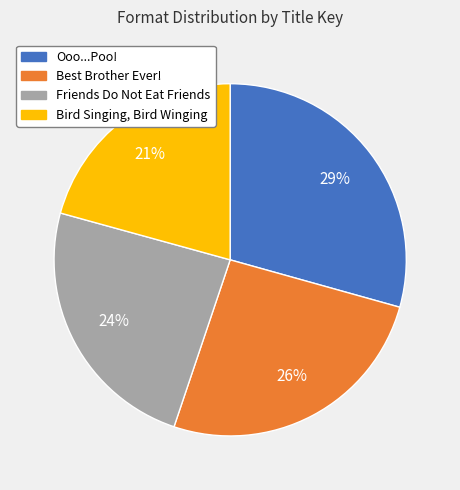

To the nearest percent, what is the difference between the Bird Singing, Bird Winging and Friends Do Not Eat Friends slice percentages?

3%